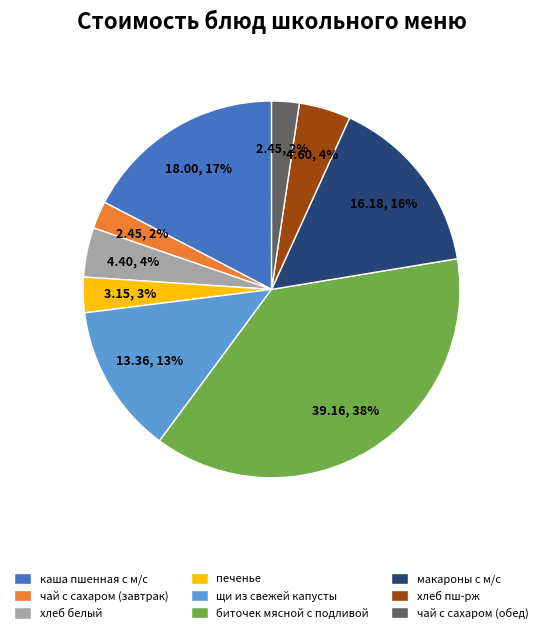

Does каша пшенная с м/с account for over 50% of the chart?

No